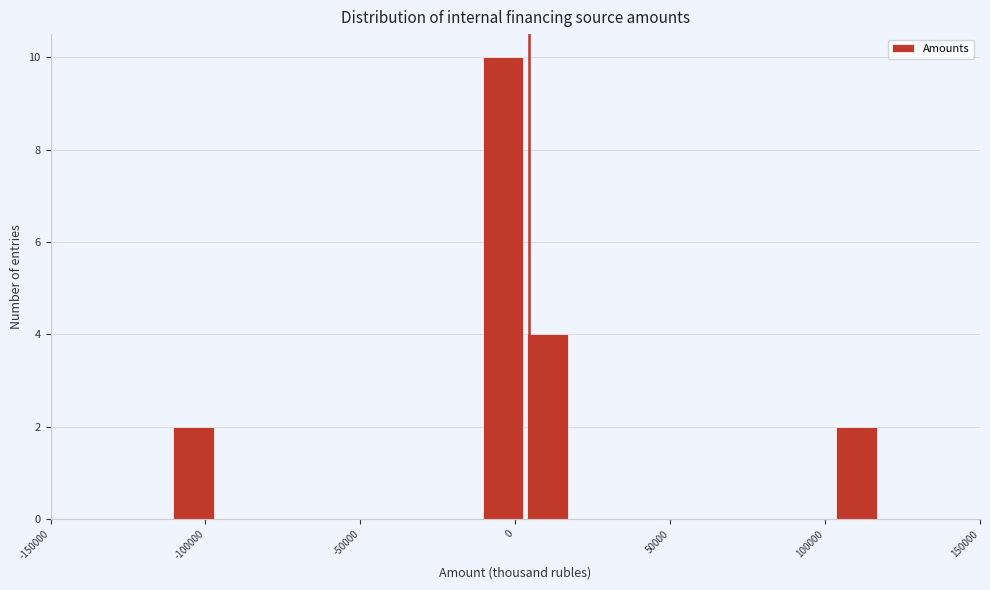

Read against the x-axis, roughly where is the centre of the tallest bar?

-5000